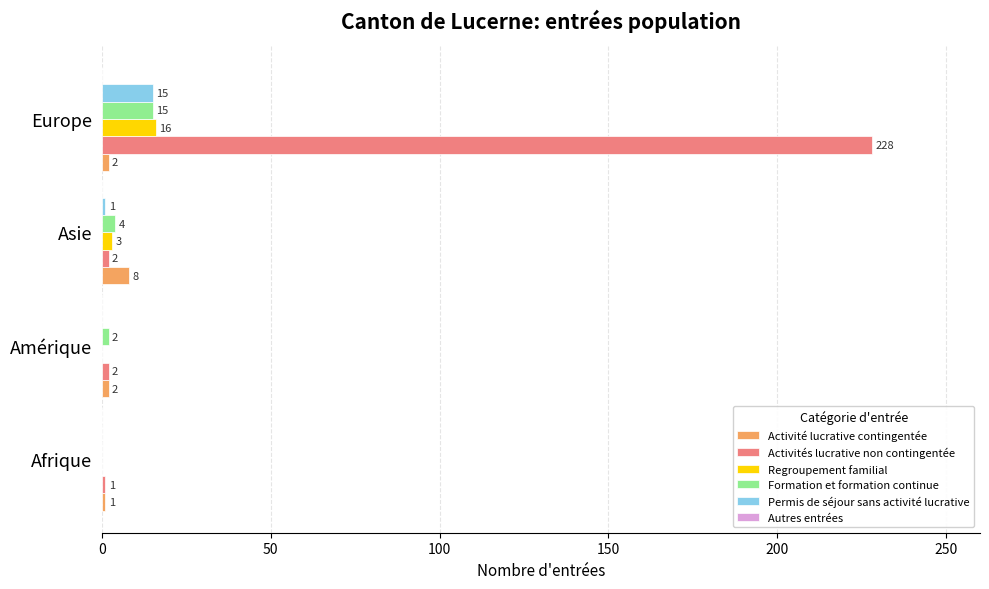

How many series are shown in this chart?

5